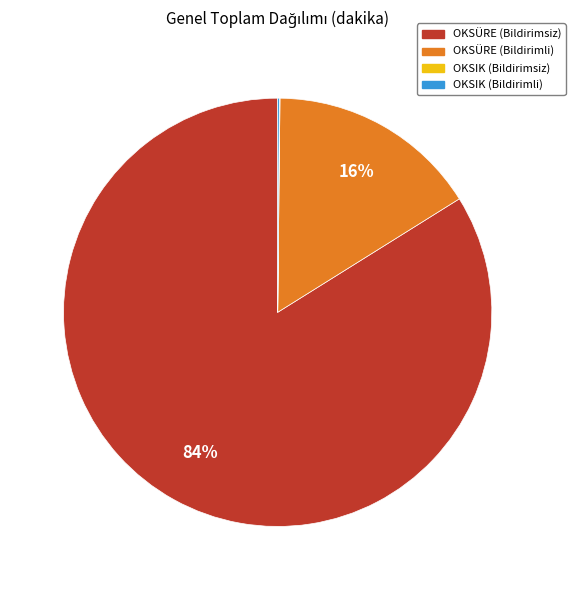

To the nearest percent, what portion does OKSÜRE (Bildirimsiz) represent?

84%